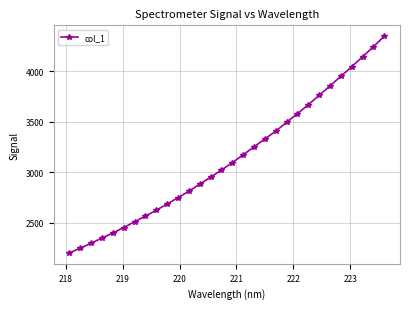

Is this an area chart (filled region under the line)?

No